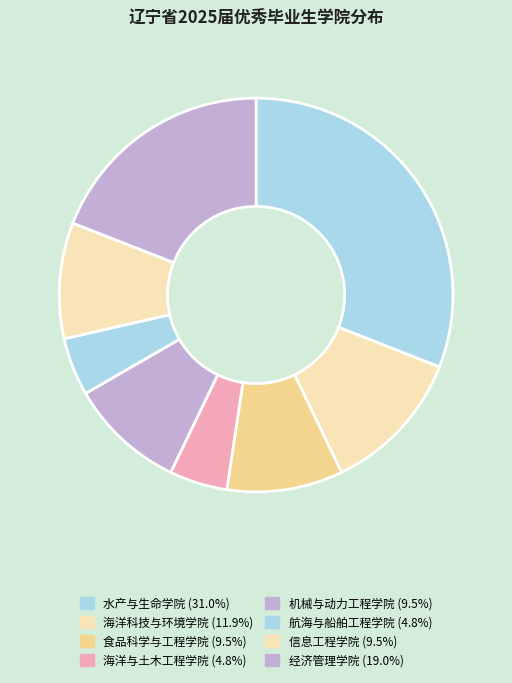

To the nearest percent, what percentage of the pie is 水产与生命学院?

31%